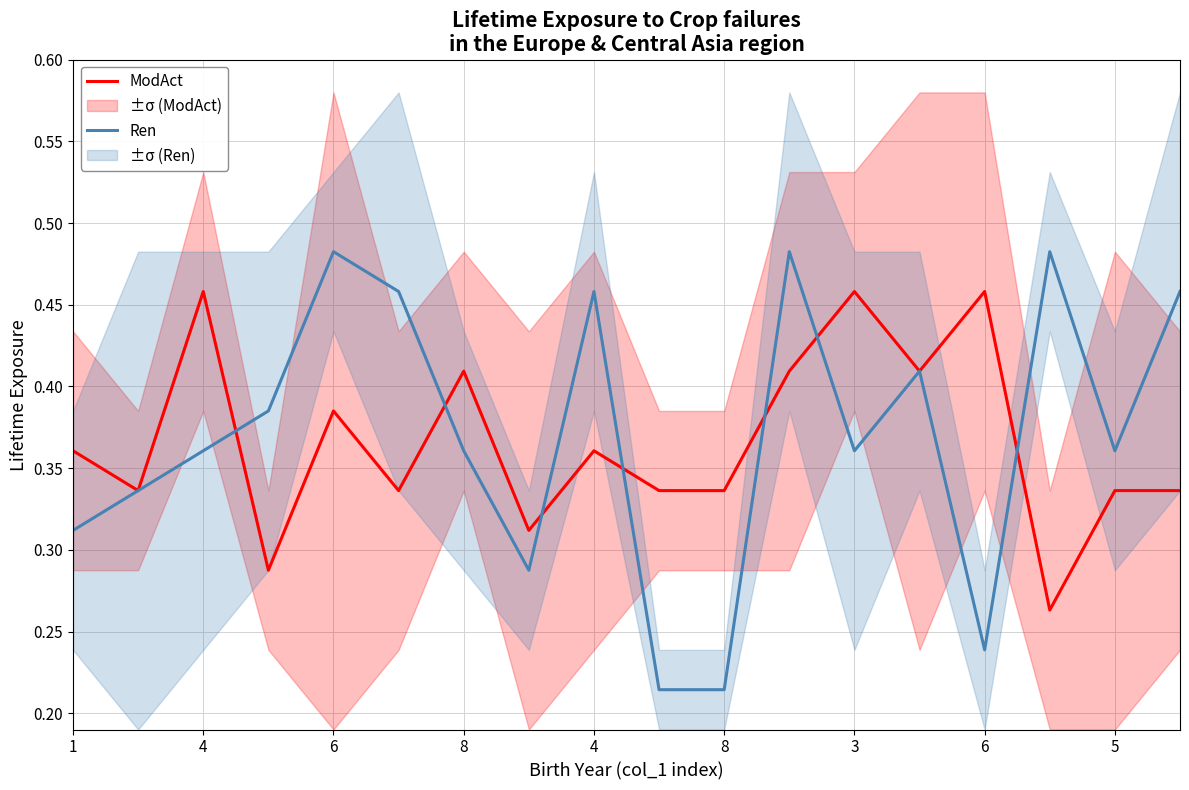

At which category does ModAct reach its first local valley?

4